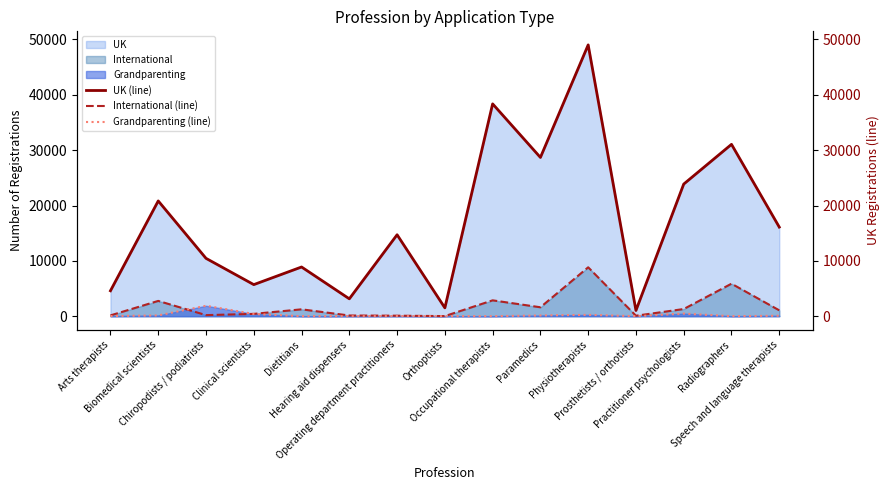

List the series in order of their peak value, lowest first.

Grandparenting (line), International (line), UK (line)